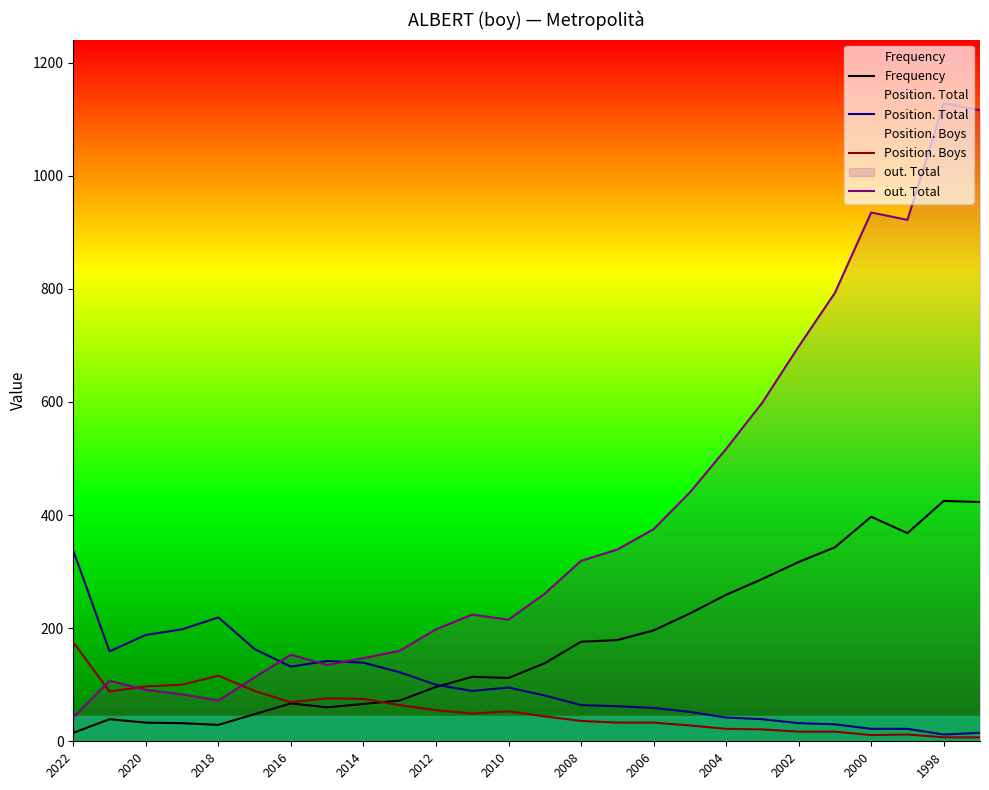

Is it true that Position. Boys equals 97 at 2020?

True